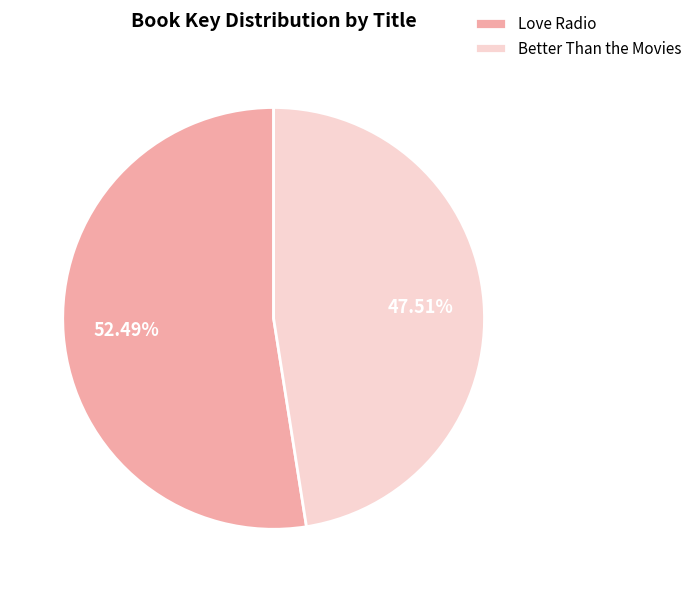

What is the smallest slice in the pie chart?

Better Than the Movies